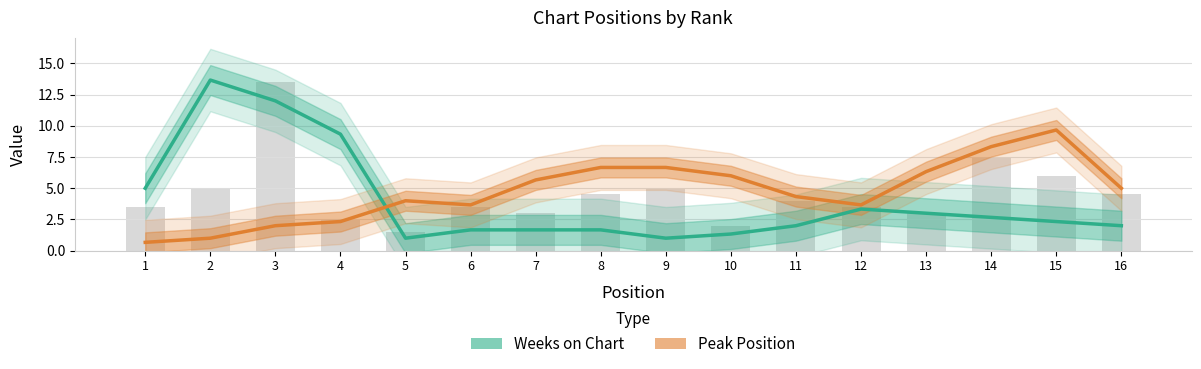

At how many categories does at least one series exceed 1?

16